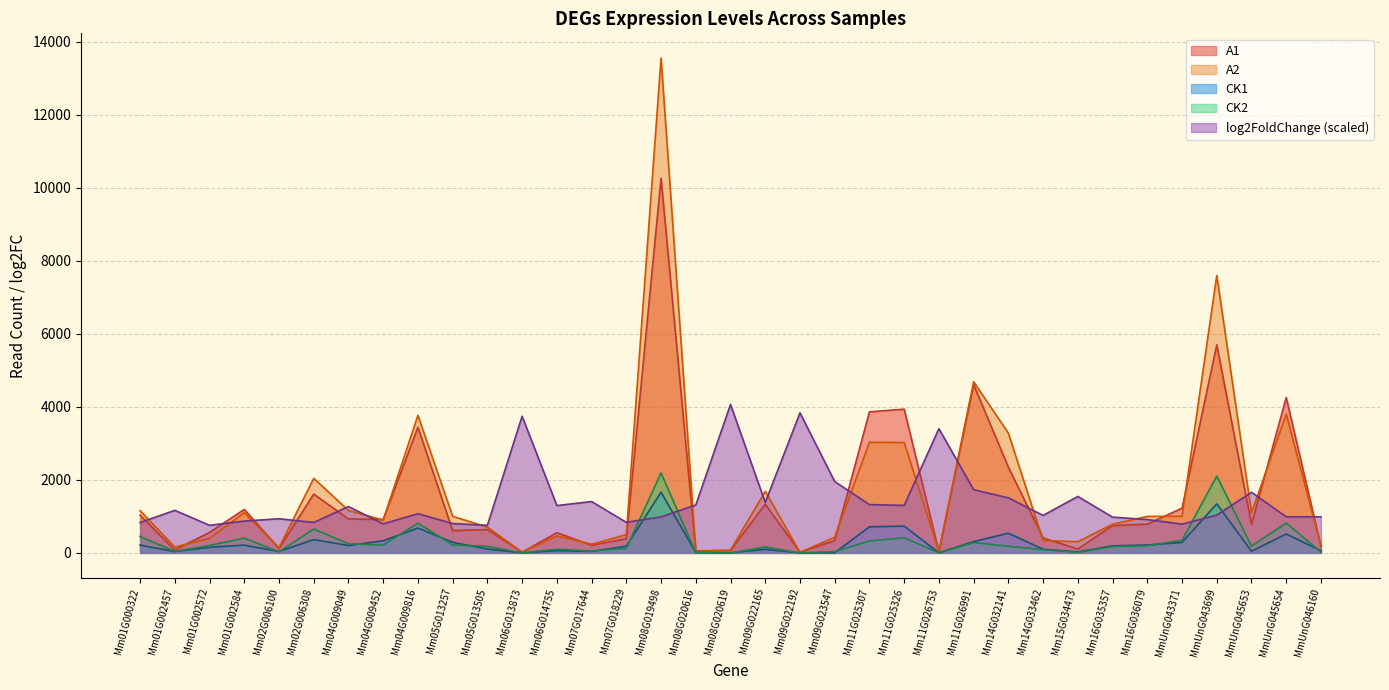

Is the value of A1 at Mm07G017644 greater than the value of CK1 at MmUnG045653?

Yes